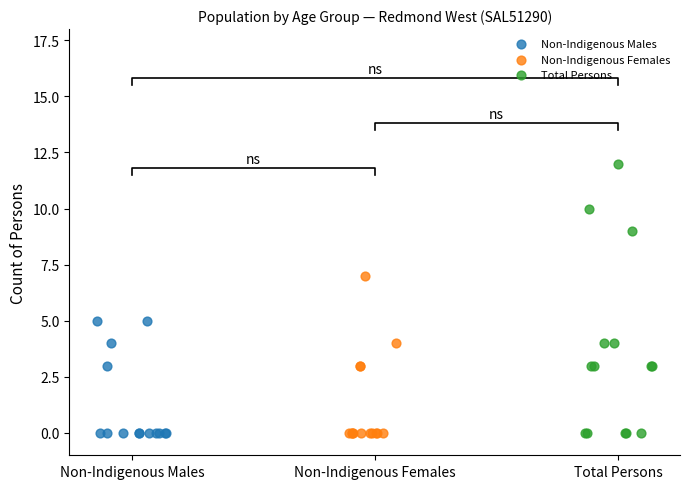

Which series contains the highest Y value?

Total Persons